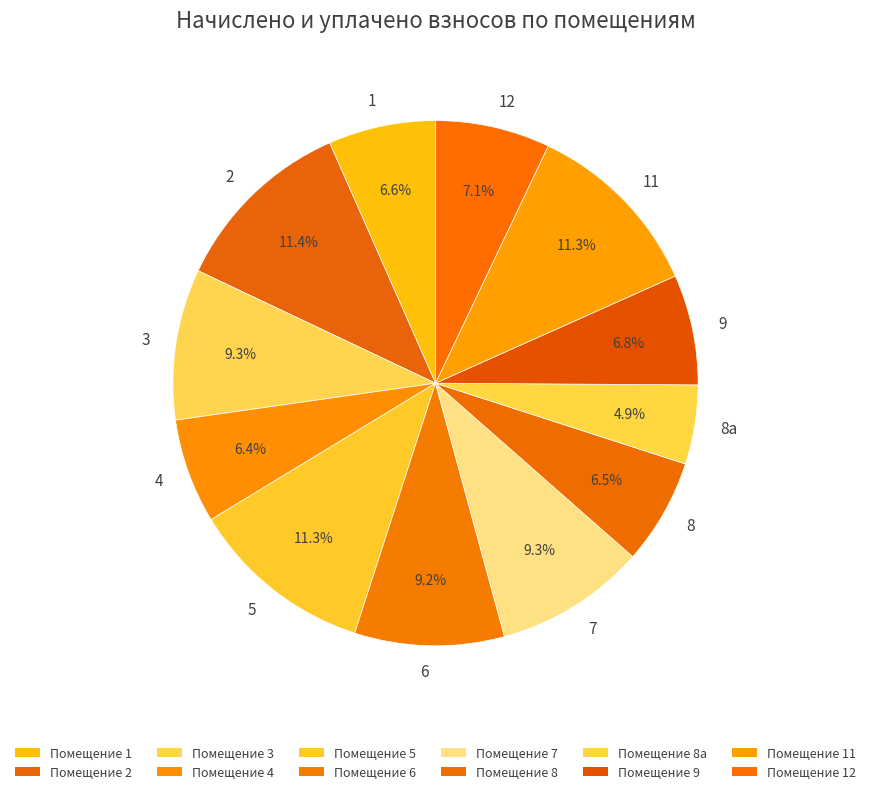

Is there any slice that represents more than half of the pie?

No